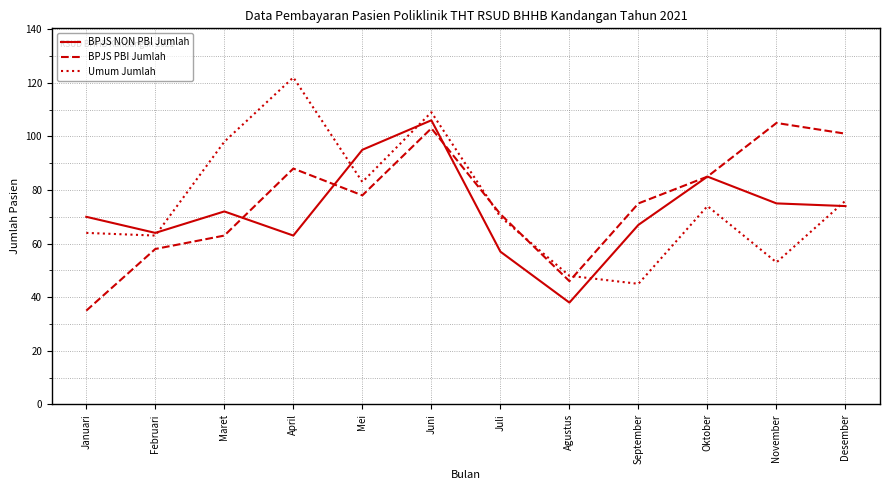

How many interior local peaks does the BPJS NON PBI Jumlah series have?

3